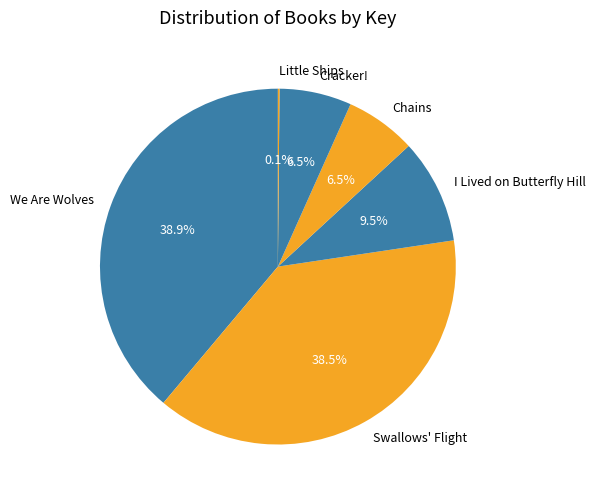

What percentage is NOT represented by Chains?

93.5%